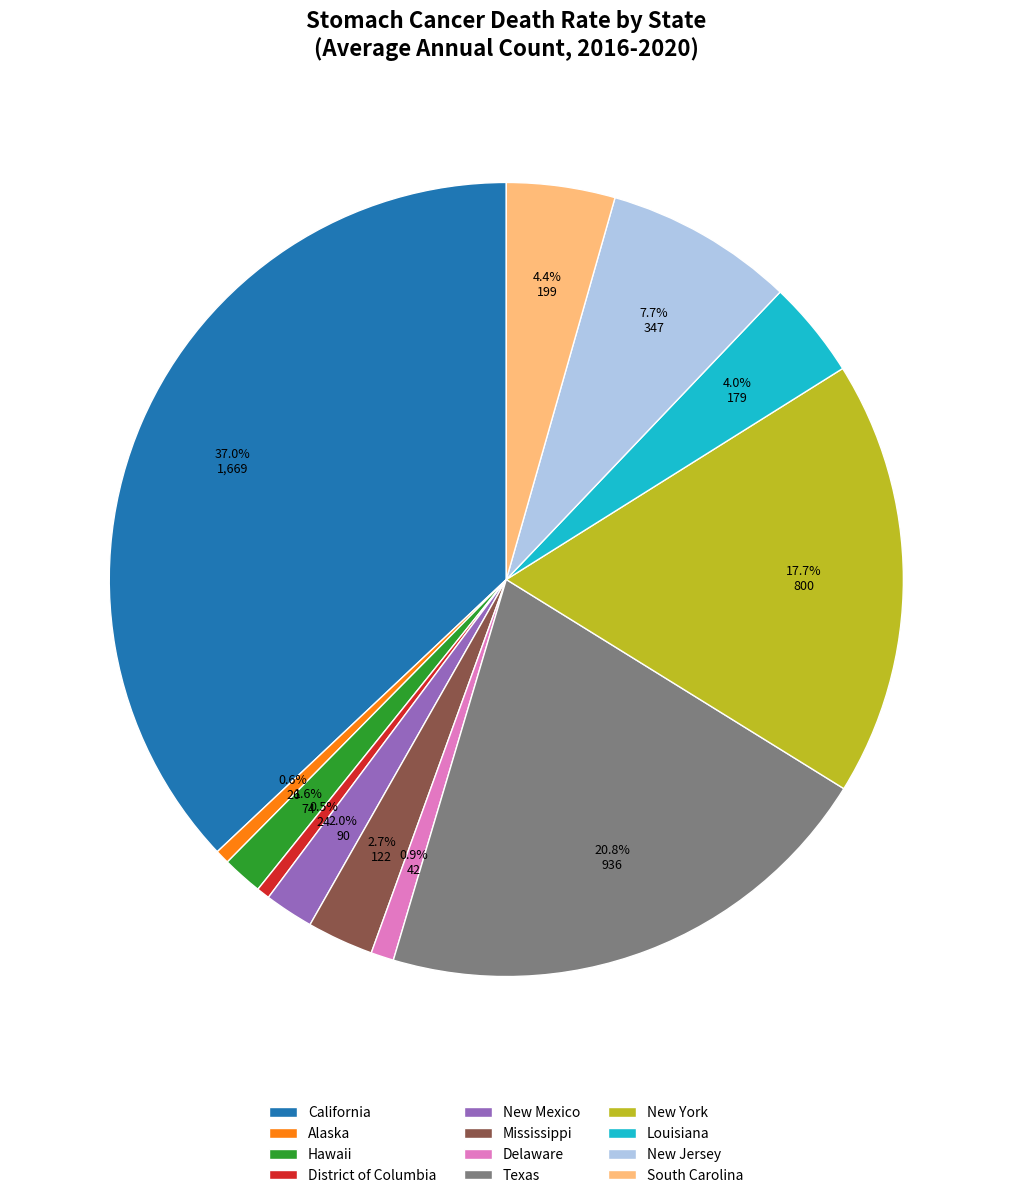

Which slice is the largest?

California